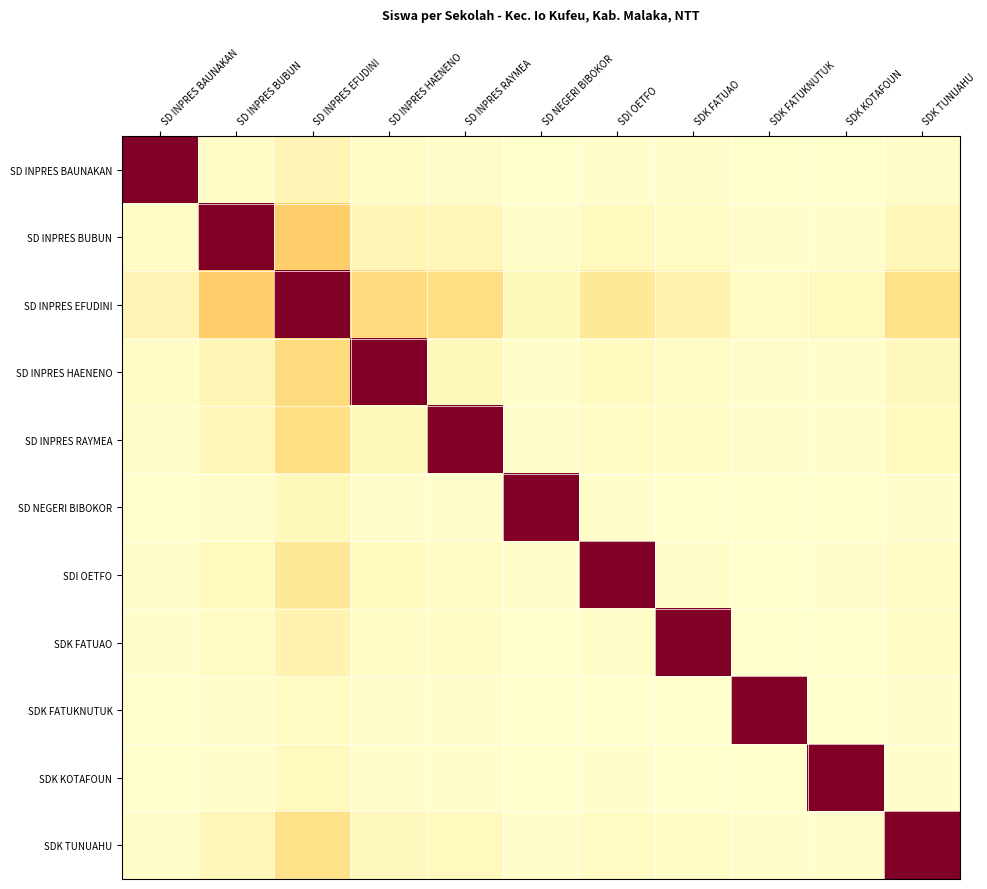

At SDK FATUAO, list the series in order from largest to smallest.

SDK FATUAO, SD INPRES EFUDINI, SD INPRES BUBUN, SD INPRES HAENENO, SD INPRES RAYMEA, SDK TUNUAHU, SDI OETFO, SD INPRES BAUNAKAN, SD NEGERI BIBOKOR, SDK KOTAFOUN, SDK FATUKNUTUK